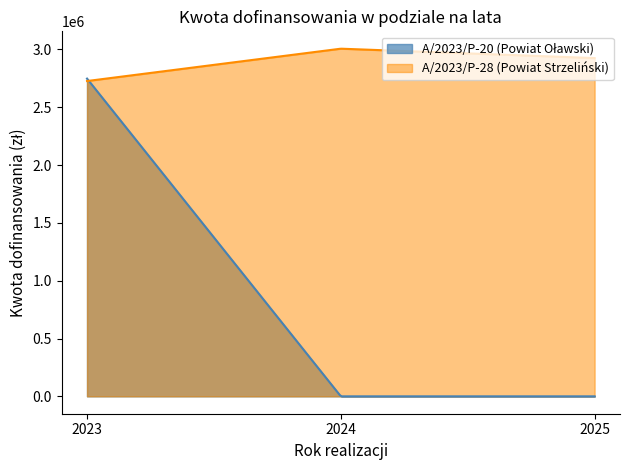

Does the chart display data point markers on the line(s)?

No